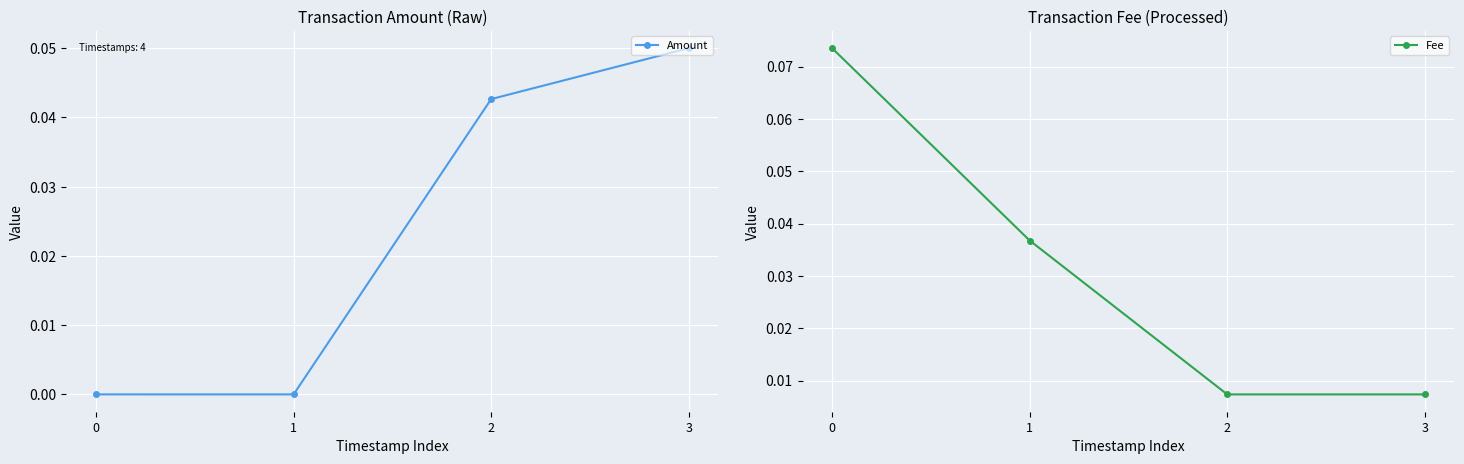

Rank the series by their maximum value, from lowest to highest.

Amount, Fee